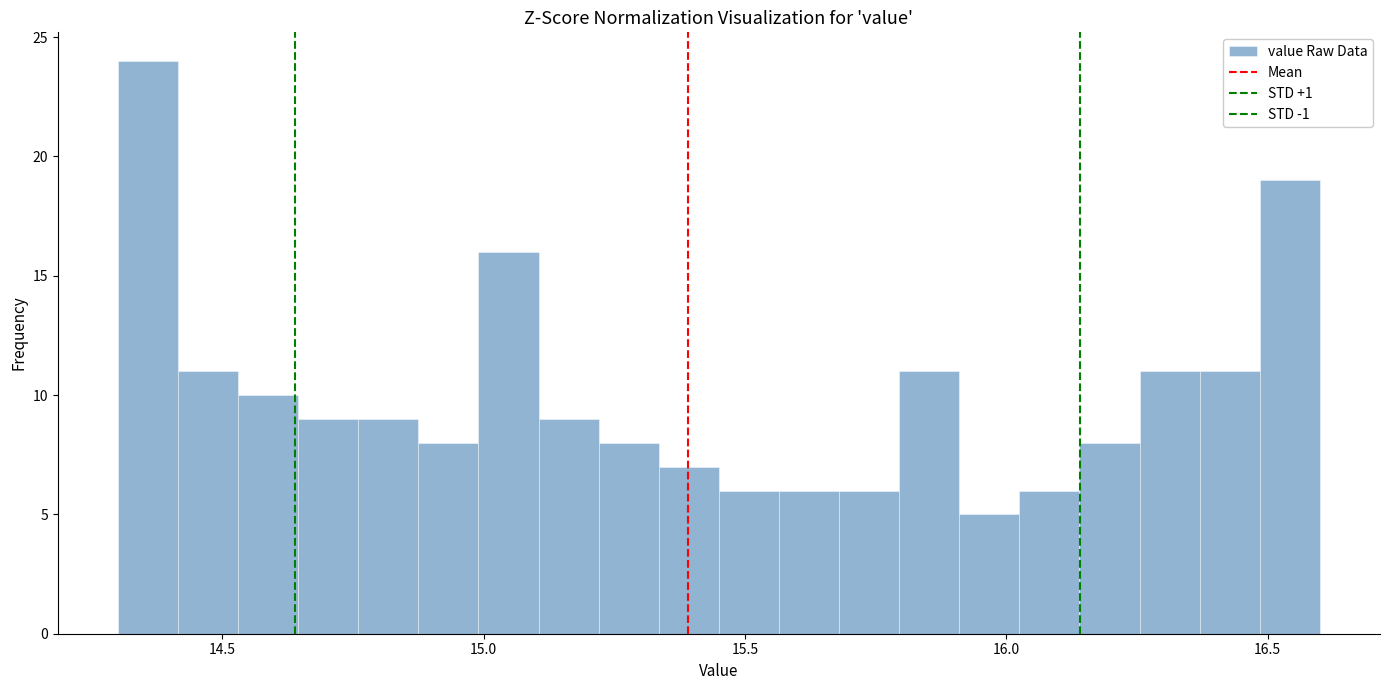

Around what value on the x-axis is the tallest bar? Give the approximate position of its centre, as read against the axis.

14.35